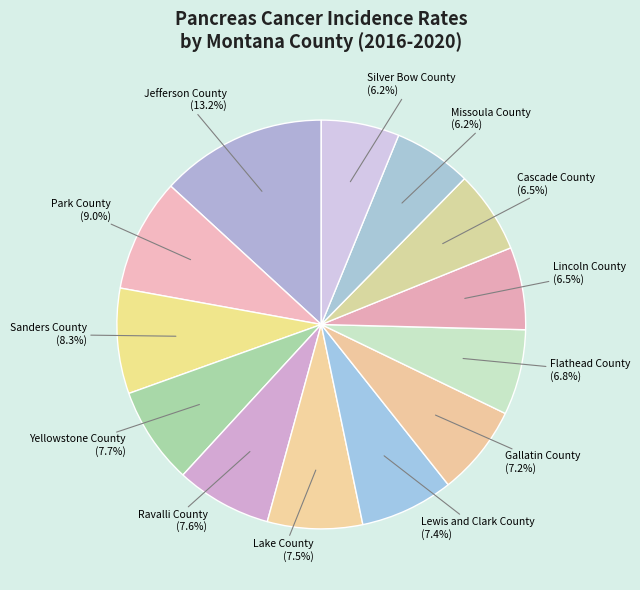

Between Park County and Lewis and Clark County, which is larger?

Park County